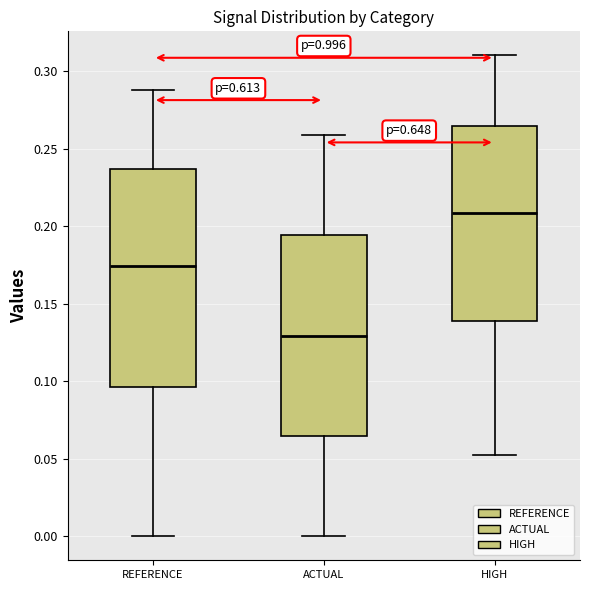

Which box has the highest median line?

HIGH